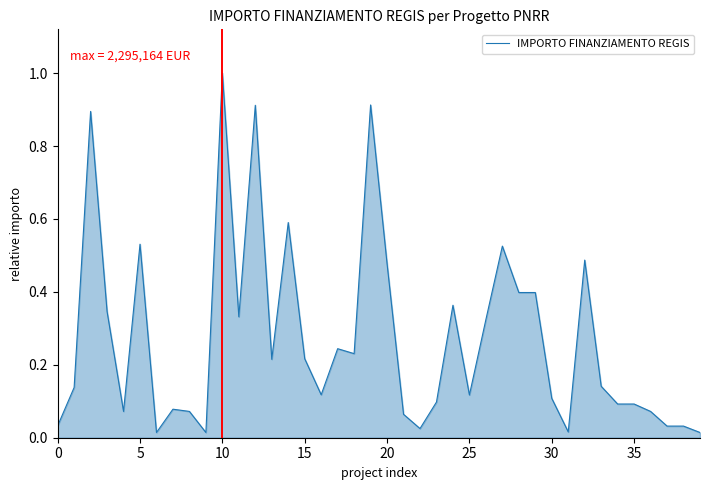

What is the difference between the maximum and minimum values?

1.0